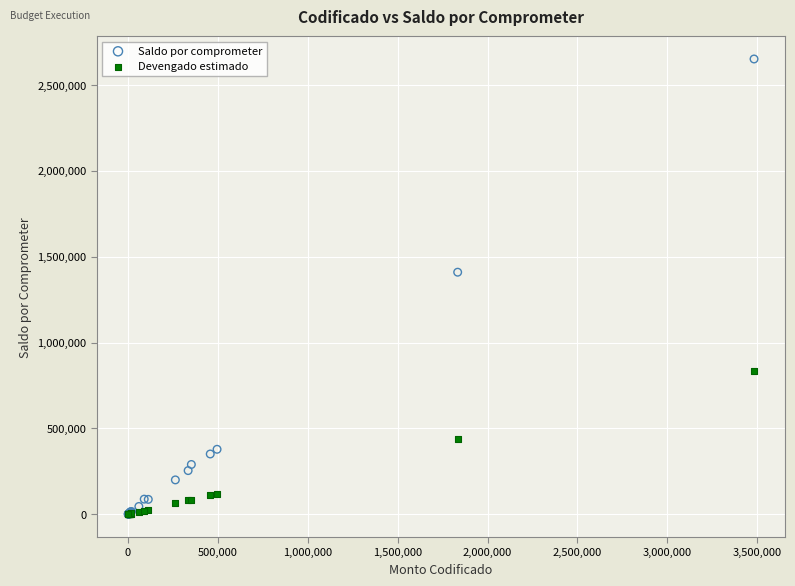

Across all series, what Y value is closest to 1325458?

1409315.6